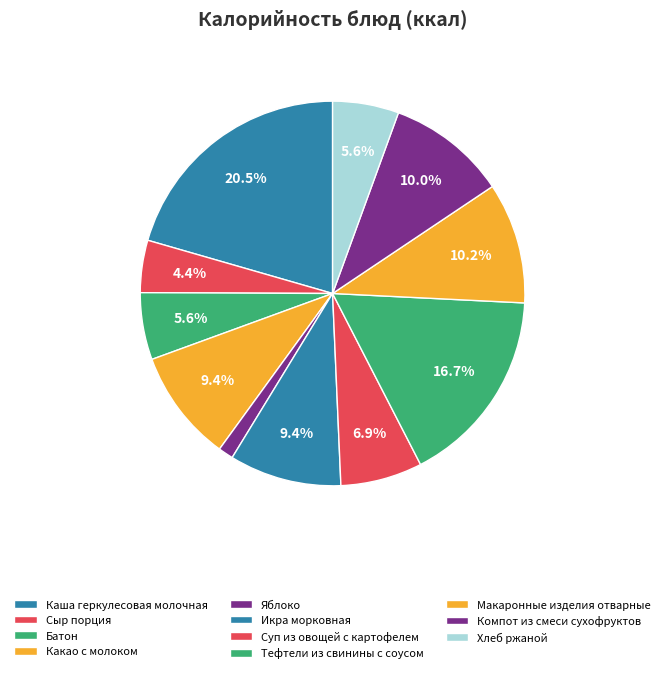

What percentage is the Суп из овощей с картофелем slice, to the nearest percent?

7%